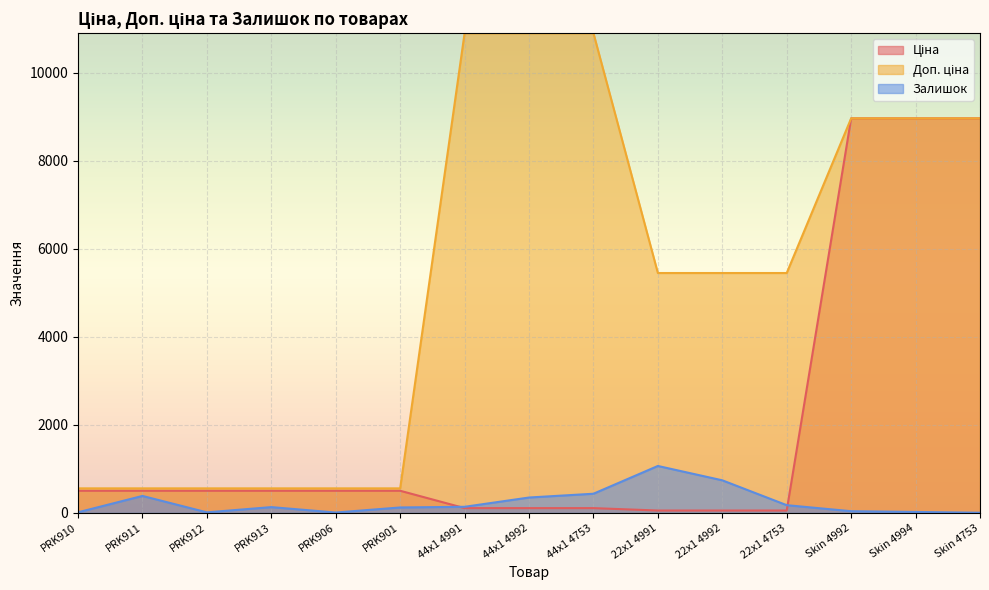

At which category is the sum across all series the highest?

Skin 4992